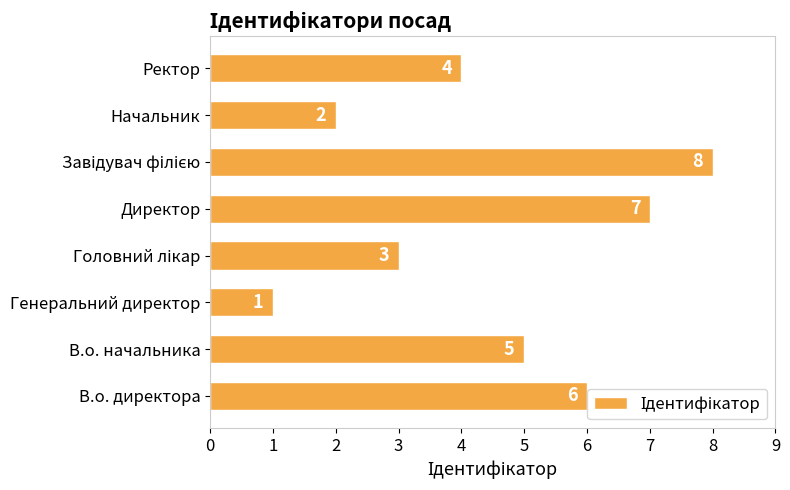

What is the greatest value displayed?

8